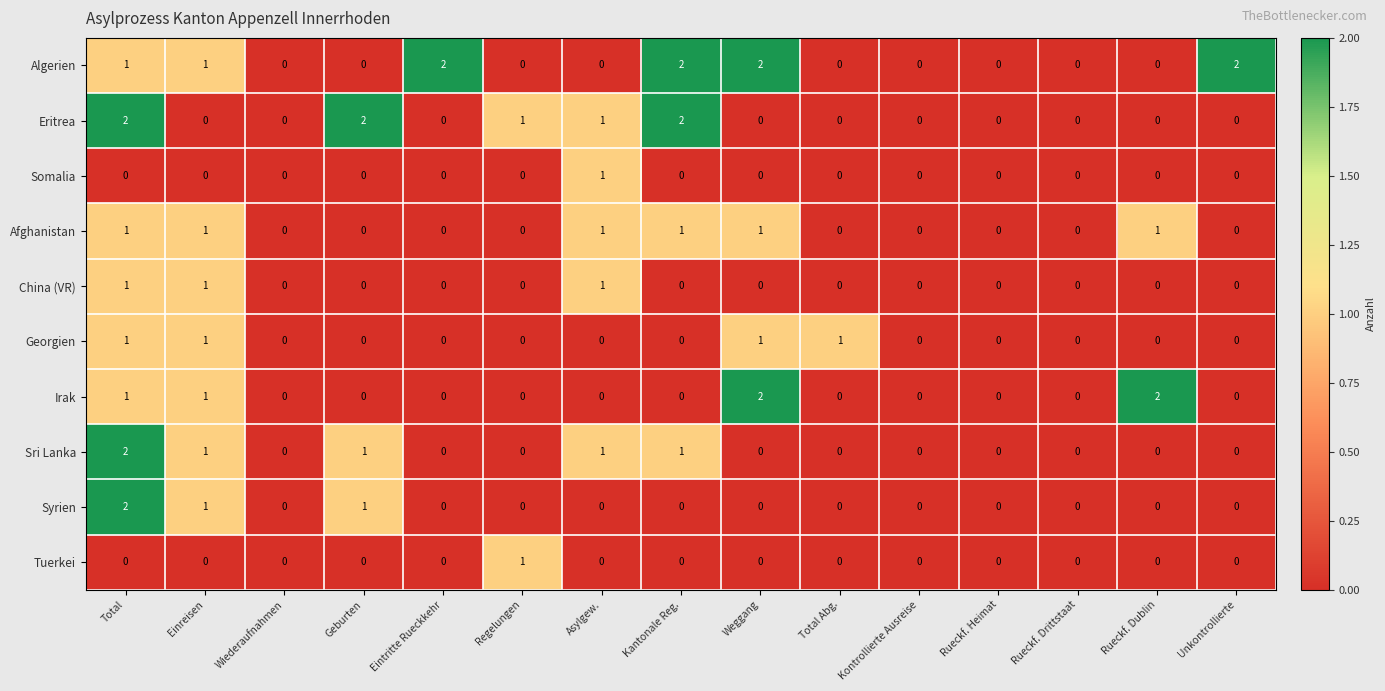

Is it true that Syrien equals -1 at Wiederaufnahmen?

False